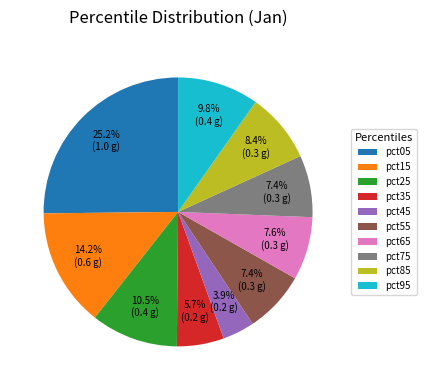

Count the number of slices in the pie.

10